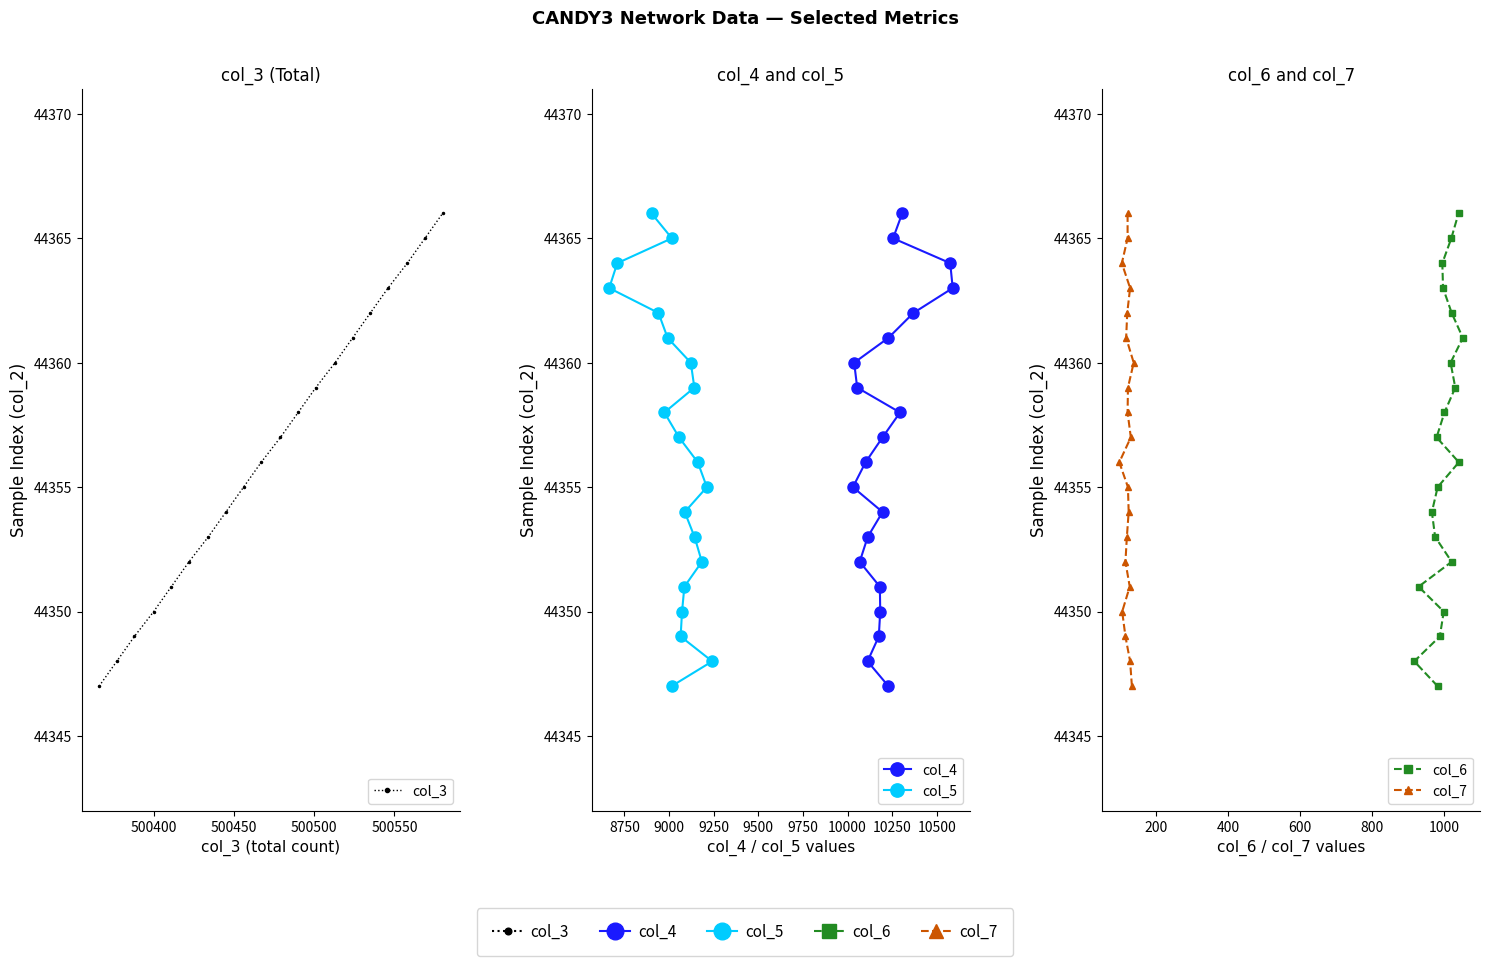

Which series has the widest spread of values?

col_3